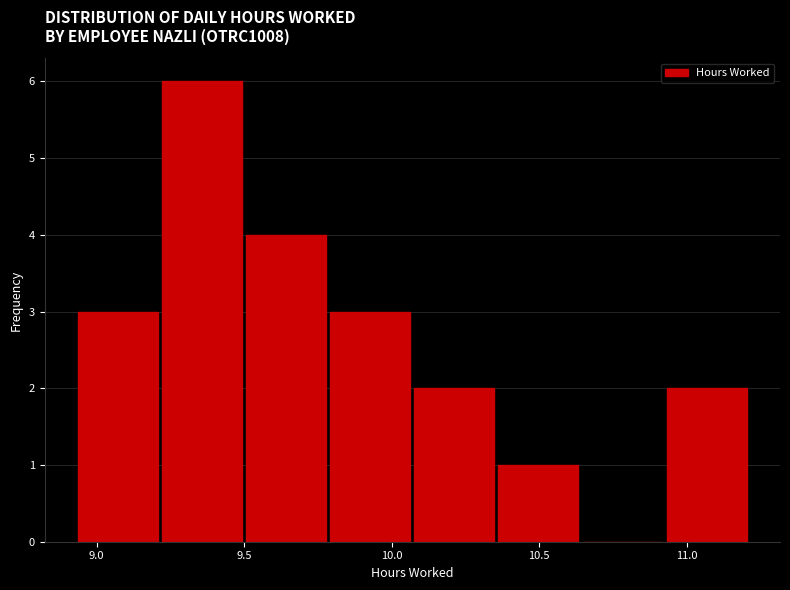

Reading left to right, transcribe this chart: for each bar, give the range it covers on the x-axis and its height. Neither the bar edges nor the heights are printed on the chart, so give them approximately, as read against the axes.

8.930 to 9.215: 3
9.215 to 9.500: 6
9.500 to 9.785: 4
9.785 to 10.070: 3
10.070 to 10.355: 2
10.355 to 10.640: 1
10.640 to 10.925: 0
10.925 to 11.210: 2